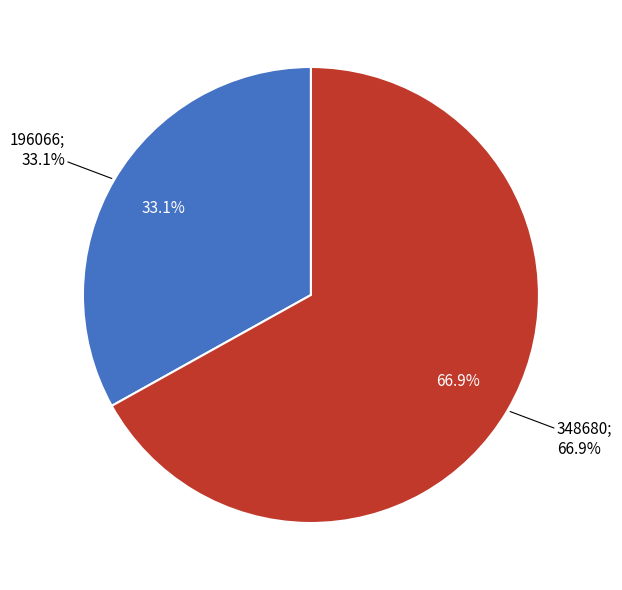

Does any single category account for the majority?

Yes